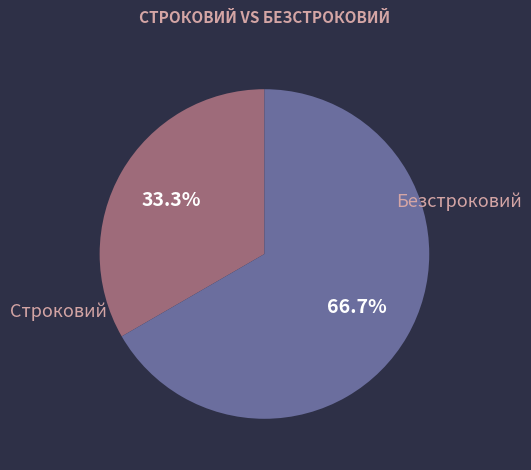

Is there any slice that represents more than half of the pie?

Yes